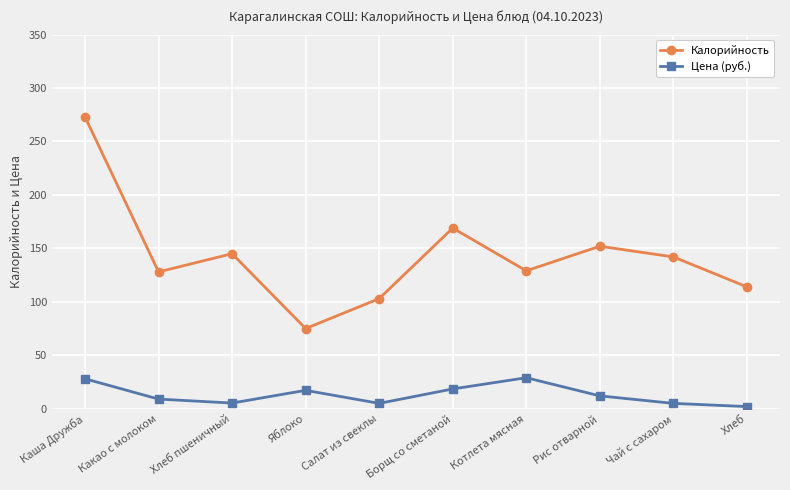

Count the number of data series in this chart.

2